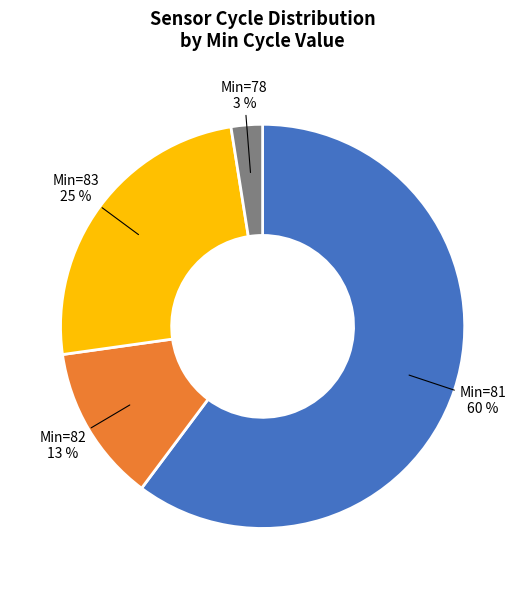

Does any single category account for the majority?

Yes